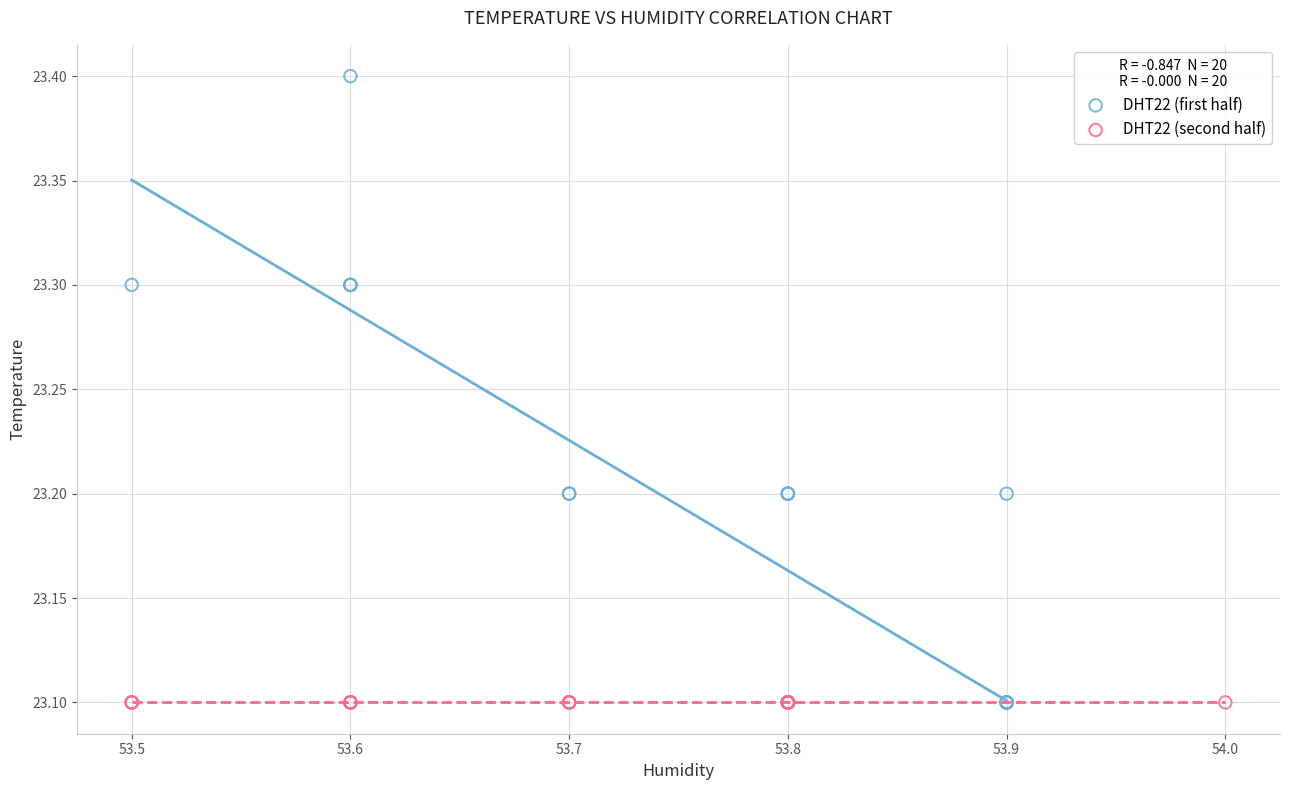

Which series contains the highest Y value?

DHT22 (first half)